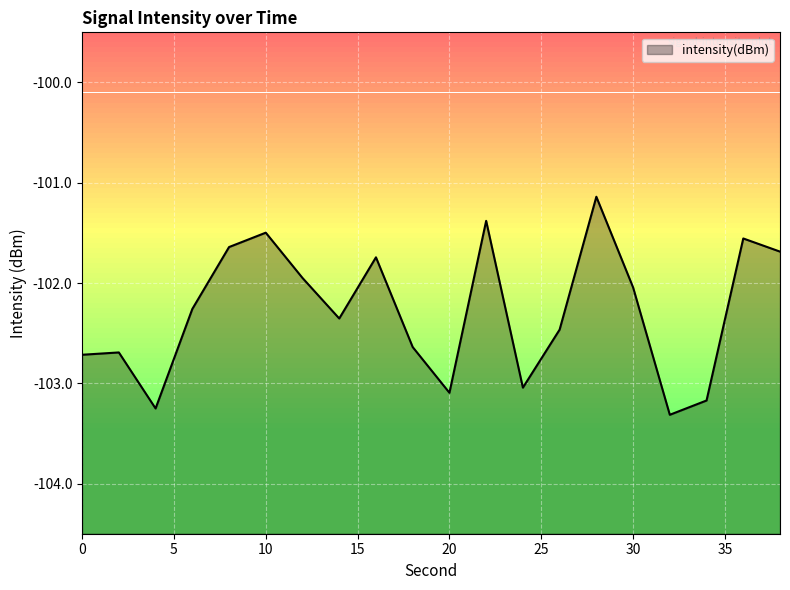

Reading left to right, extract all data points from this chart.

-102.7	-102.7	-103.3	-102.3	-101.6	-101.5	-101.9	-102.4	-101.7	-102.6	-103.1	-101.4	-103.0	-102.5	-101.1	-102.0	-103.3	-103.2	-101.6	-101.7